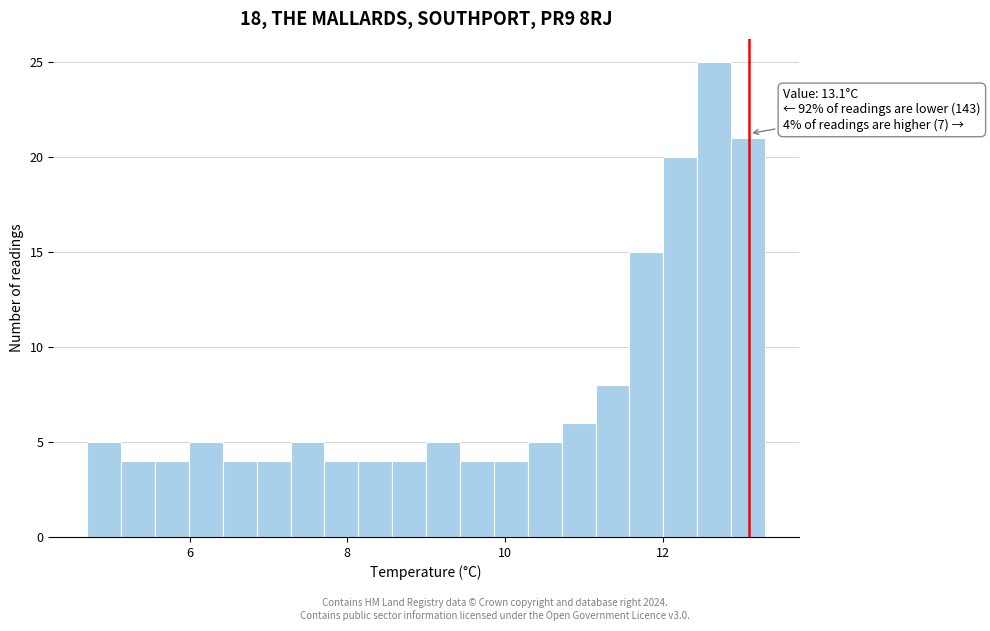

Around what value on the x-axis is the tallest bar? Give the approximate position of its centre, as read against the axis.

12.6